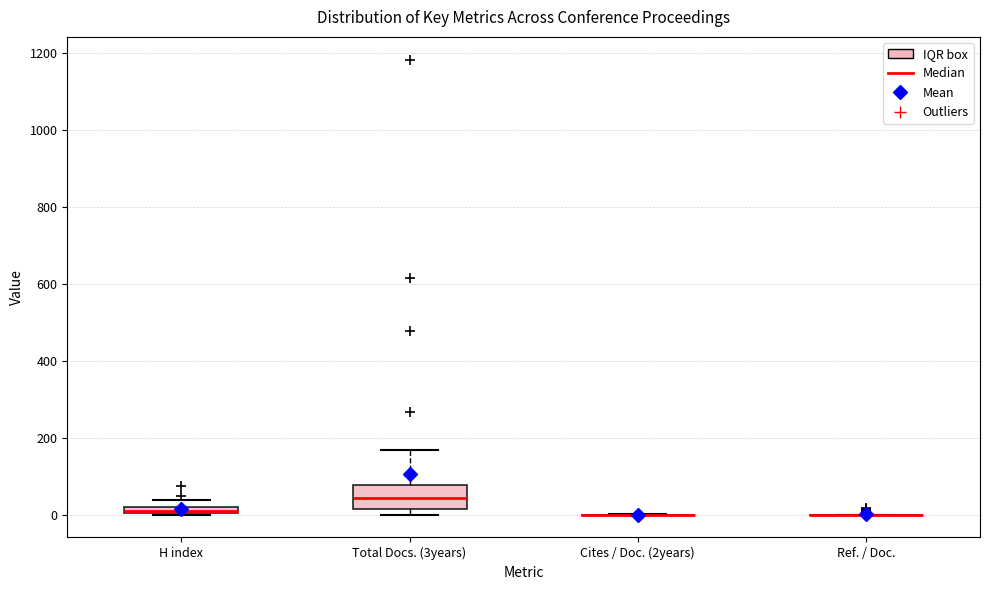

Comparing the boxes themselves (not the whiskers), which one is the tallest?

Total Docs. (3years)